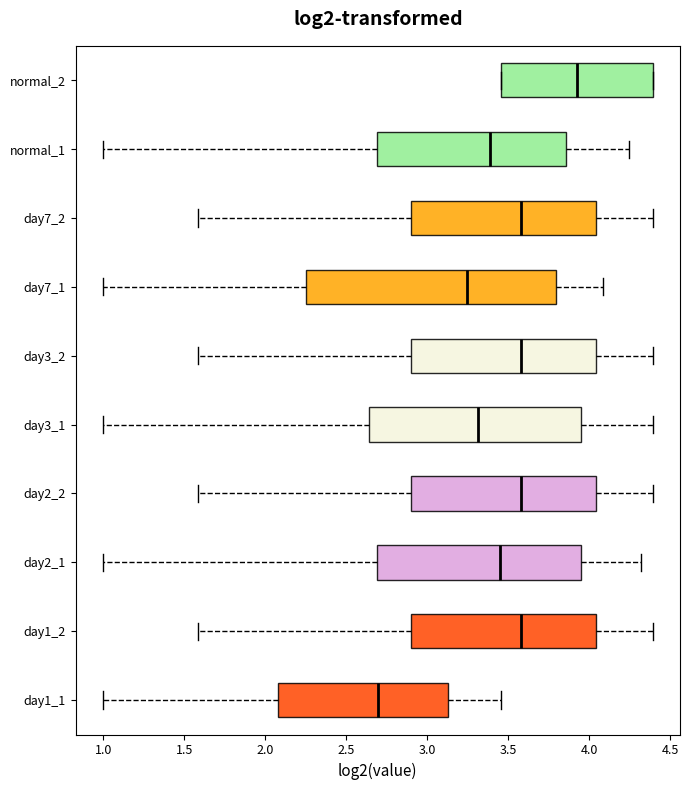

Reading bottom to top, read every box against the x-axis: the position of its median line, the range the box covers, and the ends of its whiskers. The values are not printed on the chart, so give them approximately, as read against the axis.

day1_1: median 2.70, box 2.10 to 3.15, whiskers 1.00 to 3.45
day1_2: median 3.60, box 2.90 to 4.05, whiskers 1.60 to 4.40
day2_1: median 3.45, box 2.70 to 3.95, whiskers 1.00 to 4.30
day2_2: median 3.60, box 2.90 to 4.05, whiskers 1.60 to 4.40
day3_1: median 3.30, box 2.65 to 3.95, whiskers 1.00 to 4.40
day3_2: median 3.60, box 2.90 to 4.05, whiskers 1.60 to 4.40
day7_1: median 3.25, box 2.25 to 3.80, whiskers 1.00 to 4.10
day7_2: median 3.60, box 2.90 to 4.05, whiskers 1.60 to 4.40
normal_1: median 3.40, box 2.70 to 3.85, whiskers 1.00 to 4.25
normal_2: median 3.95, box 3.45 to 4.40, whiskers 3.45 to 4.40